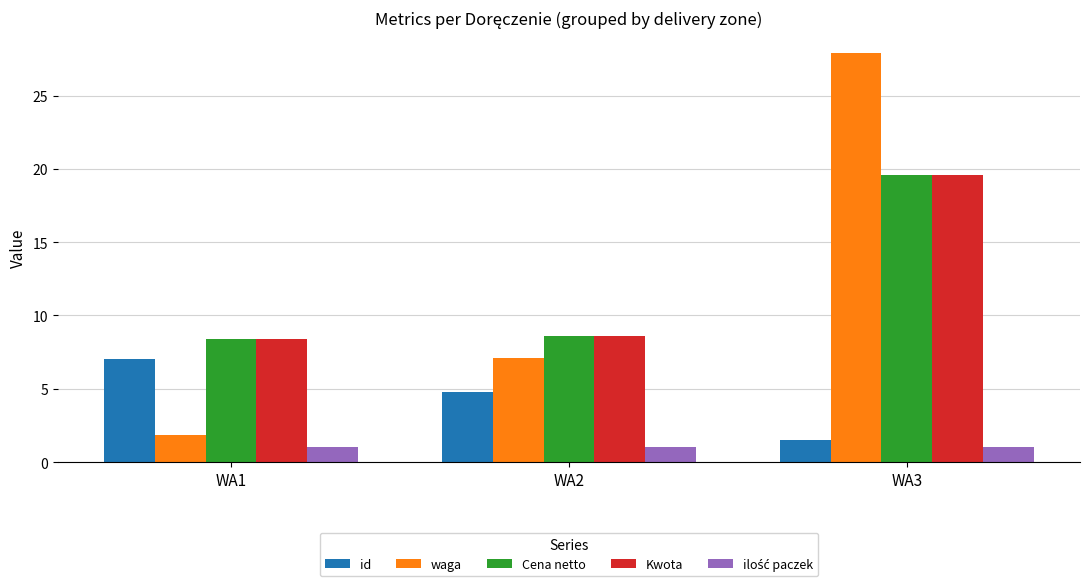

Which series changed the most between WA2 and WA3?

waga